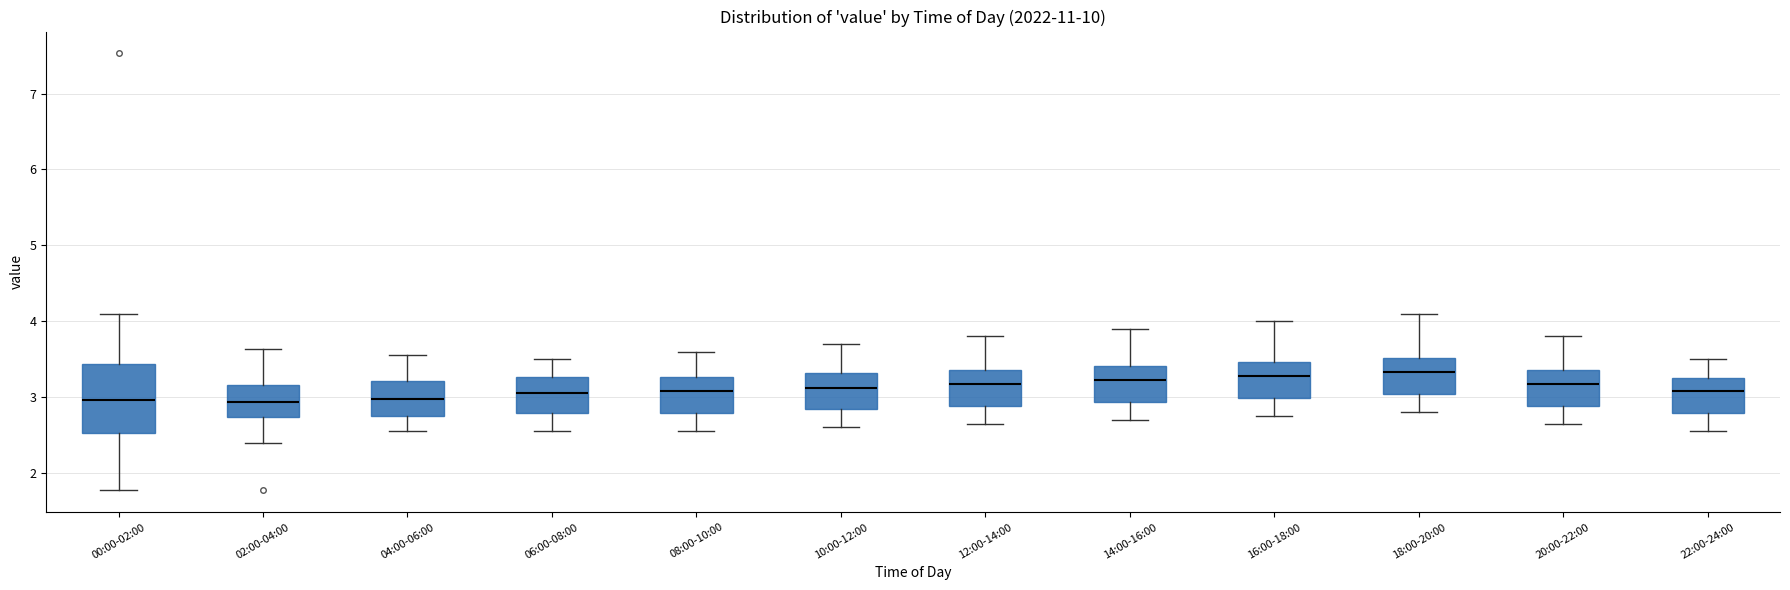

Reading left to right, read every box against the y-axis: the position of its median line, the range the box covers, and the ends of its whiskers. The values are not printed on the chart, so give them approximately, as read against the axis.

00:00-02:00: median 3.0, box 2.5 to 3.4, whiskers 1.8 to 4.1
02:00-04:00: median 2.9, box 2.7 to 3.2, whiskers 2.4 to 3.6
04:00-06:00: median 3.0, box 2.8 to 3.2, whiskers 2.6 to 3.6
06:00-08:00: median 3.1, box 2.8 to 3.3, whiskers 2.6 to 3.5
08:00-10:00: median 3.1, box 2.8 to 3.3, whiskers 2.6 to 3.6
10:00-12:00: median 3.1, box 2.8 to 3.3, whiskers 2.6 to 3.7
12:00-14:00: median 3.2, box 2.9 to 3.4, whiskers 2.7 to 3.8
14:00-16:00: median 3.2, box 2.9 to 3.4, whiskers 2.7 to 3.9
16:00-18:00: median 3.3, box 3.0 to 3.5, whiskers 2.8 to 4.0
18:00-20:00: median 3.3, box 3.0 to 3.5, whiskers 2.8 to 4.1
20:00-22:00: median 3.2, box 2.9 to 3.4, whiskers 2.7 to 3.8
22:00-24:00: median 3.1, box 2.8 to 3.3, whiskers 2.6 to 3.5